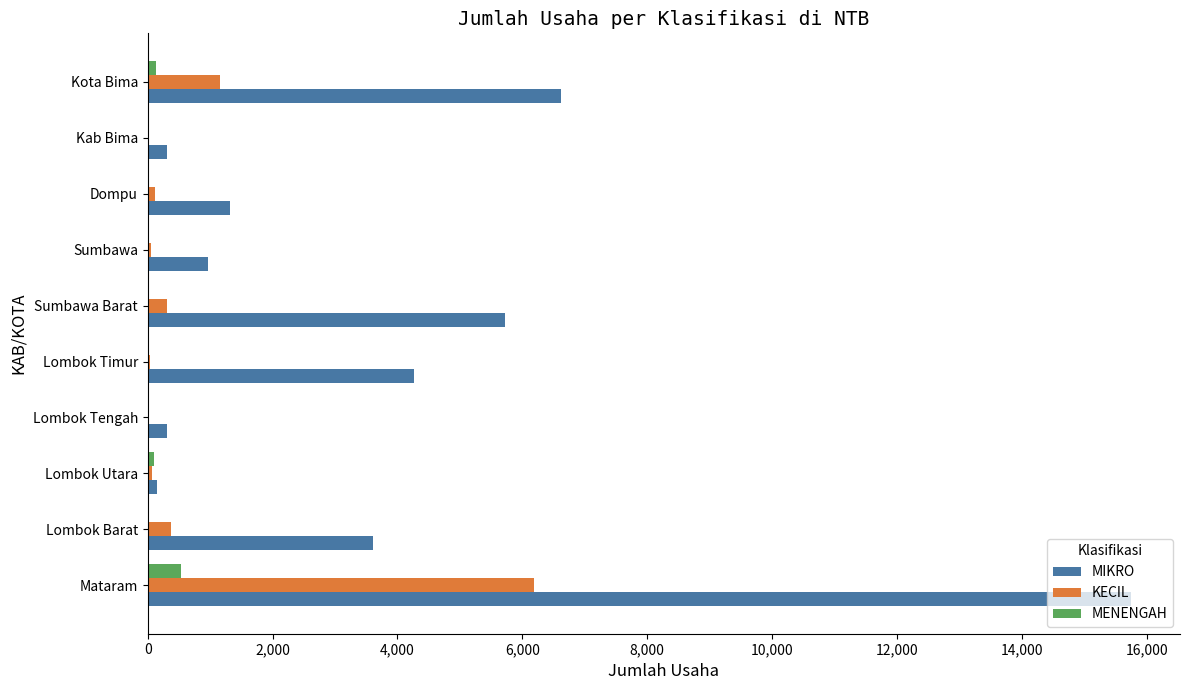

Which series changed the most between Lombok Utara and Sumbawa Barat?

MIKRO